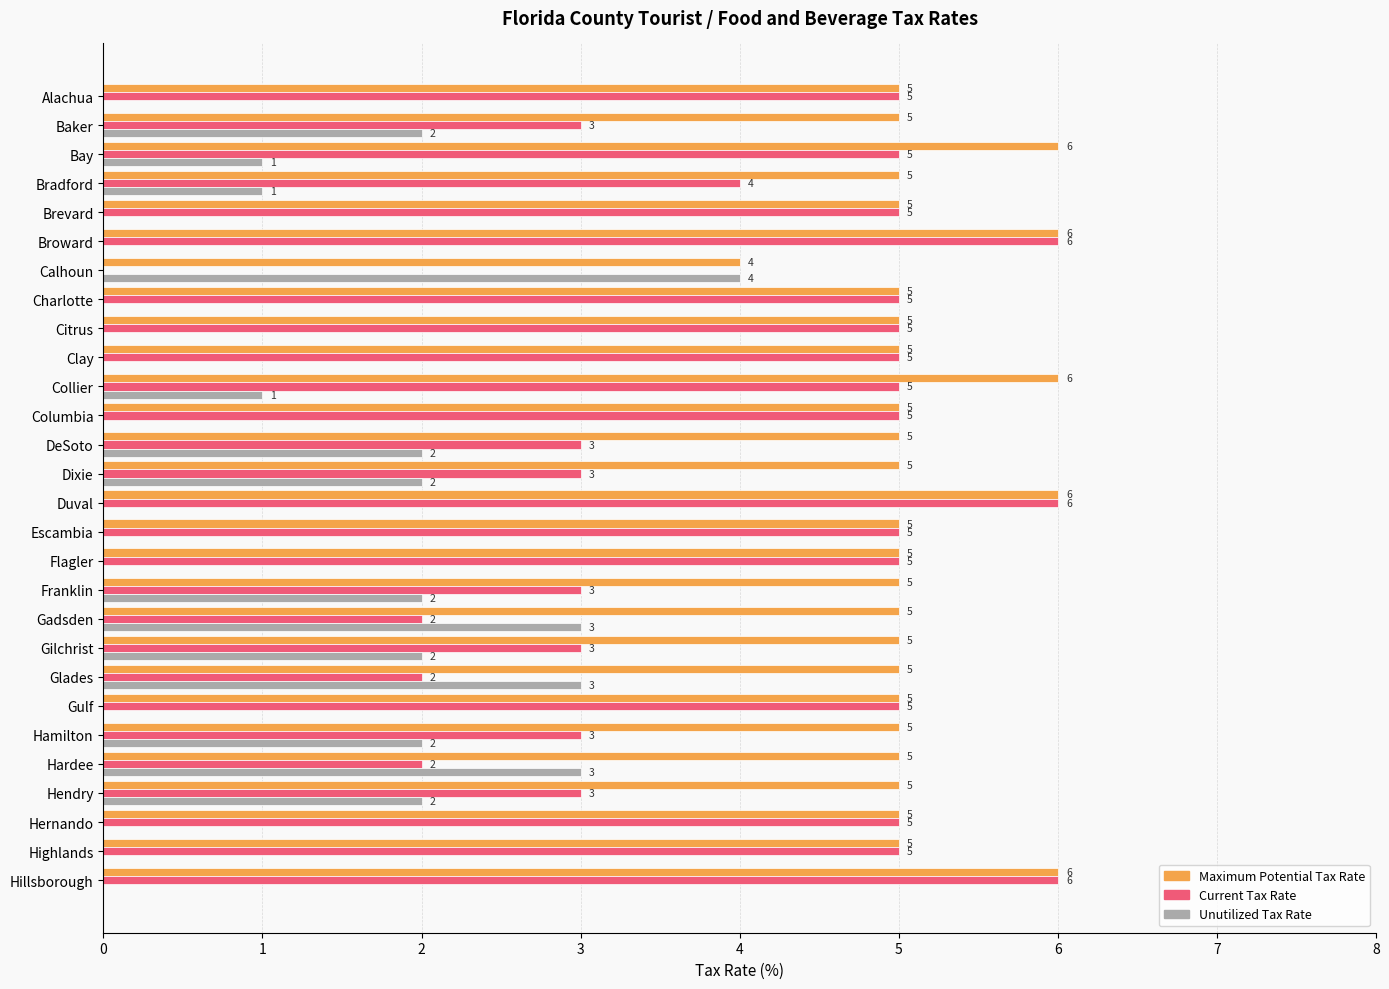

What are all the series names shown in the legend?

Maximum Potential Tax Rate, Current Tax Rate, Unutilized Tax Rate